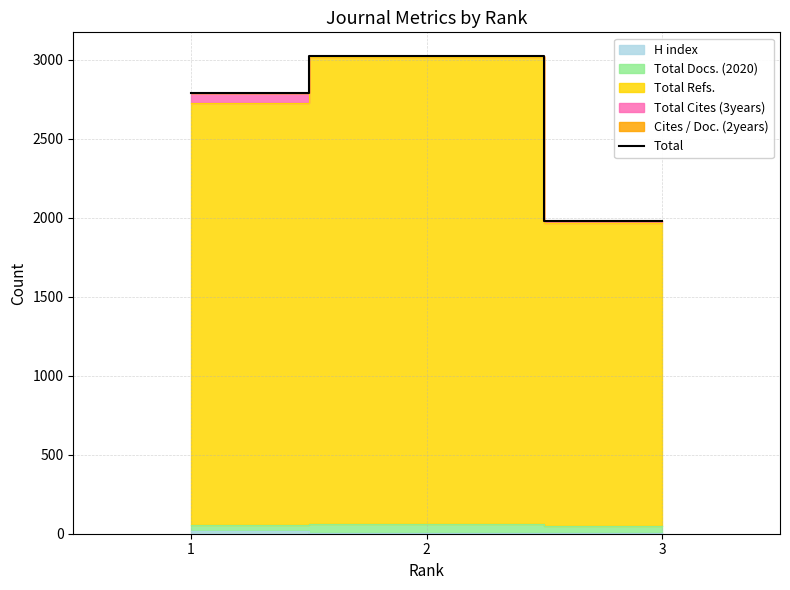

Rank the categories by value from highest to lowest.

2, 1, 3